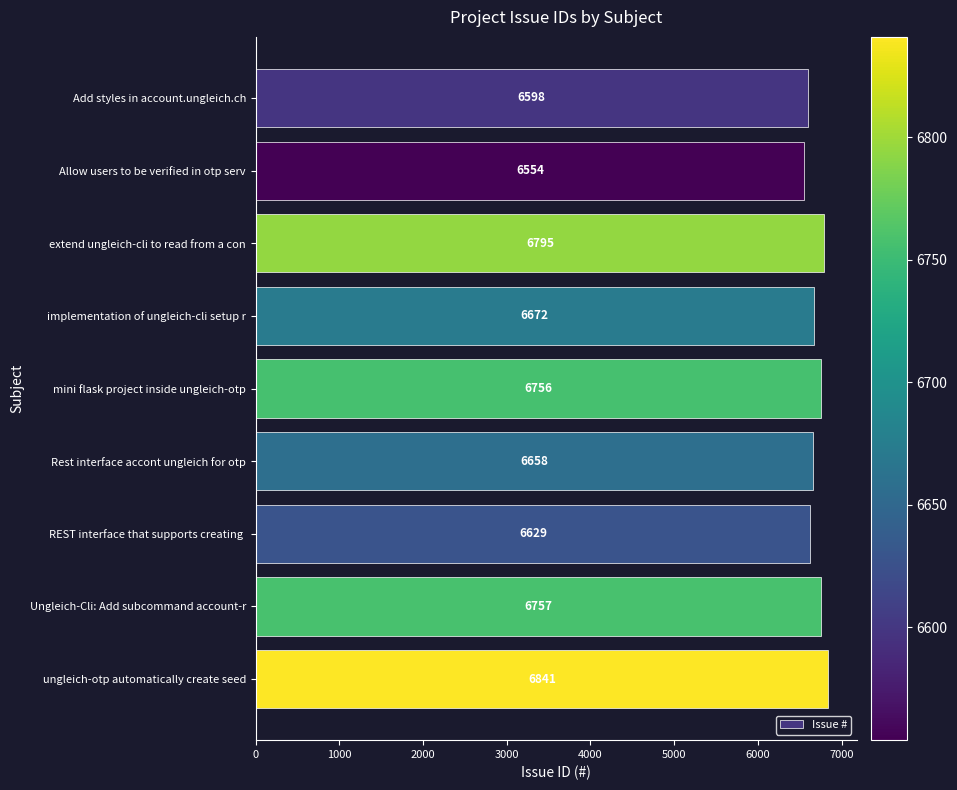

List the labels in order of value, largest first.

ungleich-otp automatically create seed, extend ungleich-cli to read from a con, Ungleich-Cli: Add subcommand account-r, mini flask project inside ungleich-otp, implementation of ungleich-cli setup r, Rest interface accont ungleich for otp, REST interface that supports creating , Add styles in account.ungleich.ch, Allow users to be verified in otp serv